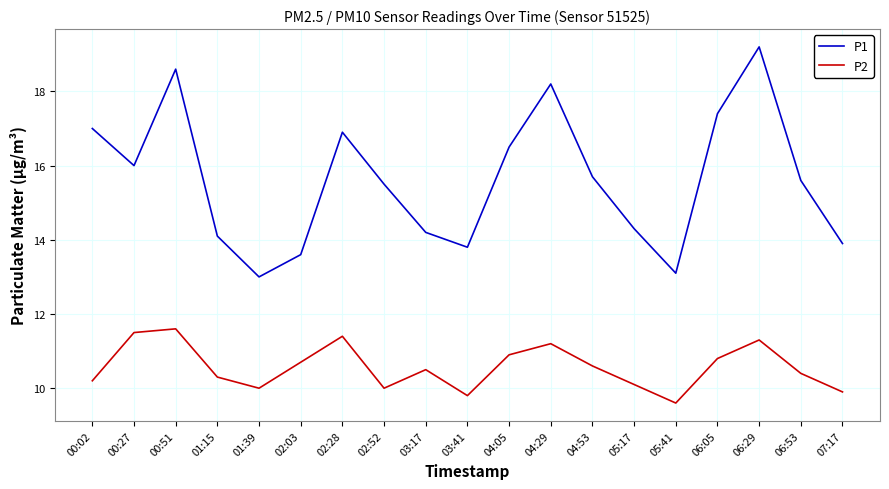

What position from the left is 05:41?

15